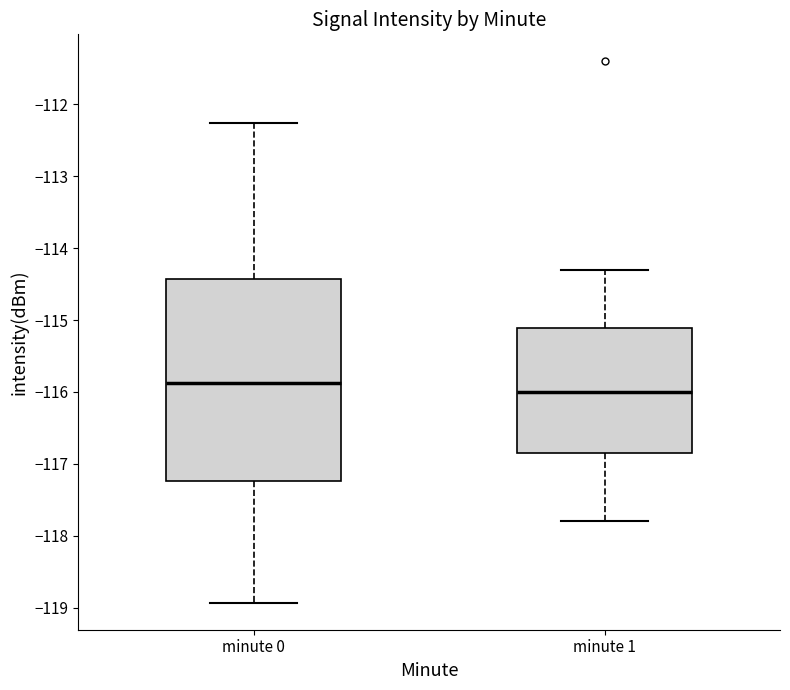

Where does the median line of the box for minute 1 sit on the y-axis? The values are not printed on the chart, so give them approximately, as read against the axis.

-116.0